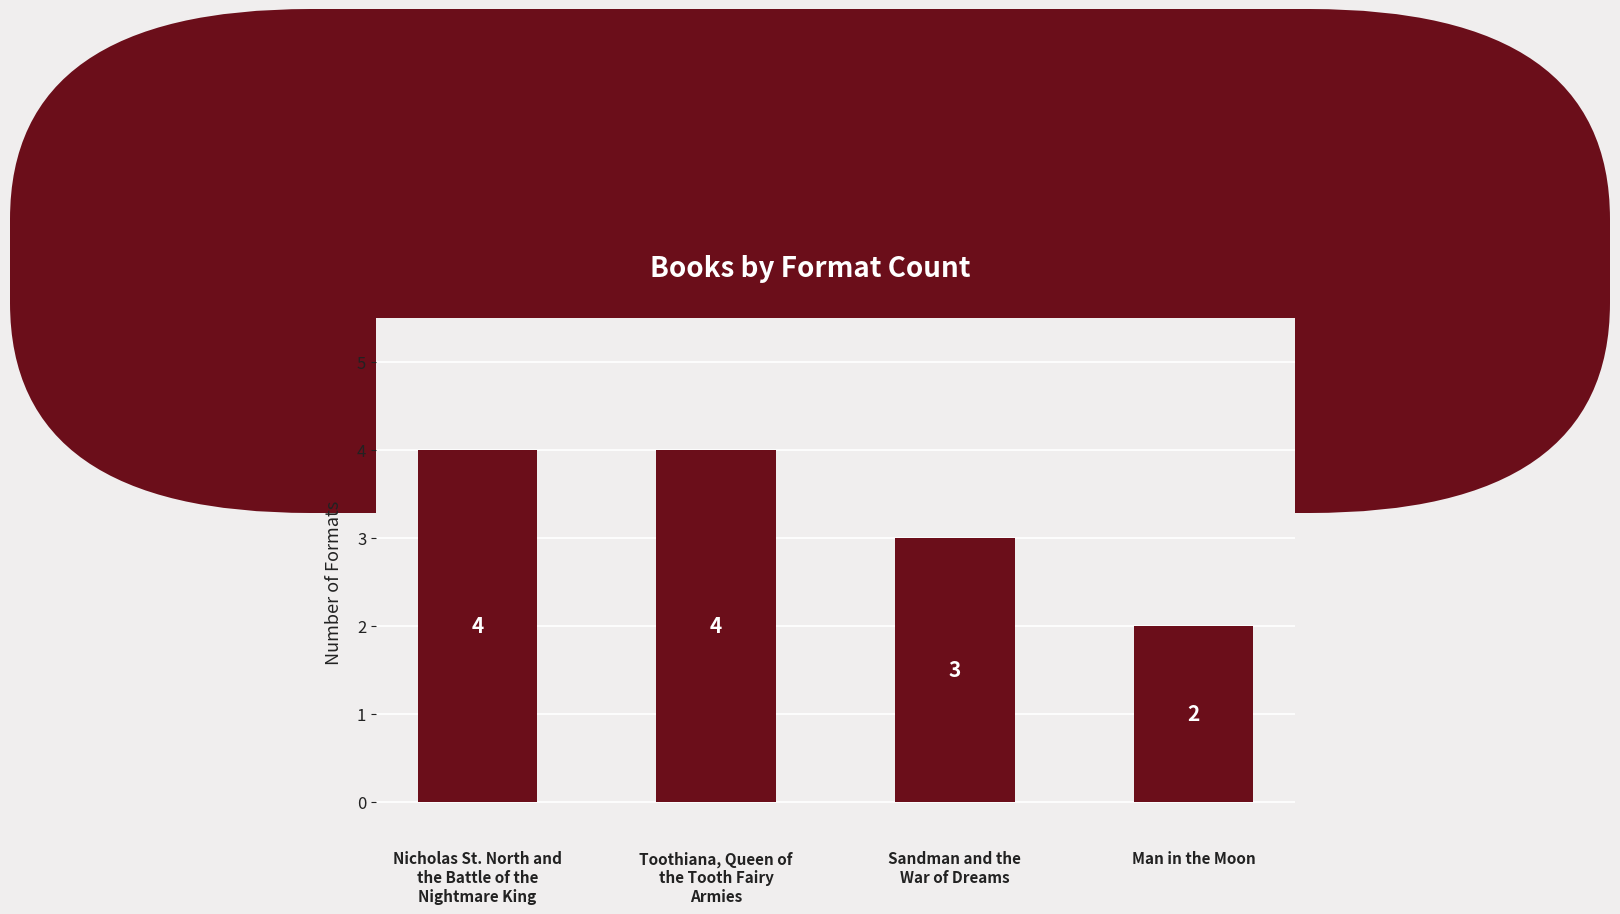

What is the difference between the second highest and second lowest values?

1